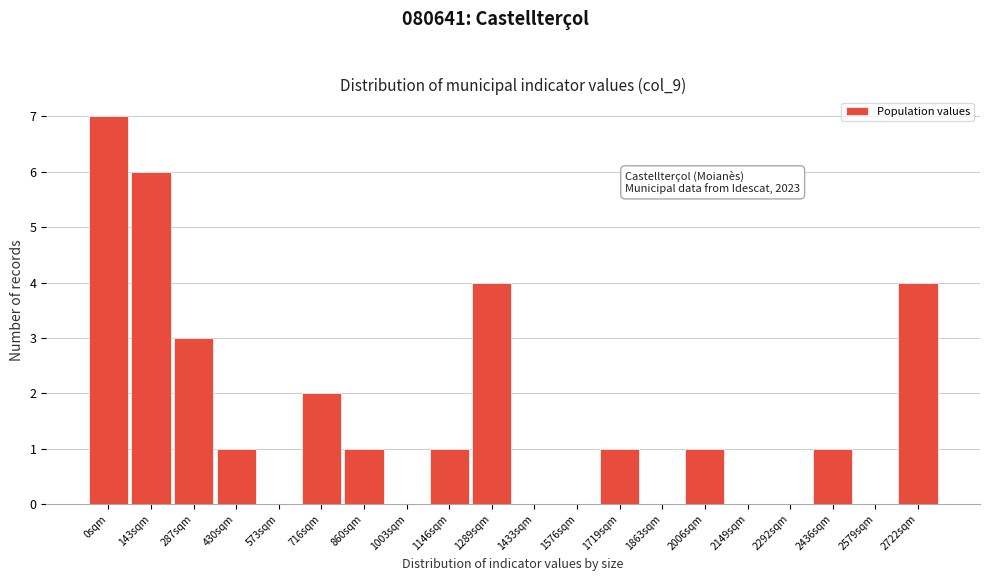

Reading left to right, transcribe all the data shown in this chart.

0sqm=7	143sqm=6	287sqm=3	430sqm=1	573sqm=0	716sqm=2	860sqm=1	1003sqm=0	1146sqm=1	1289sqm=4	1433sqm=0	1576sqm=0	1719sqm=1	1863sqm=0	2006sqm=1	2149sqm=0	2292sqm=0	2436sqm=1	2579sqm=0	2722sqm=4